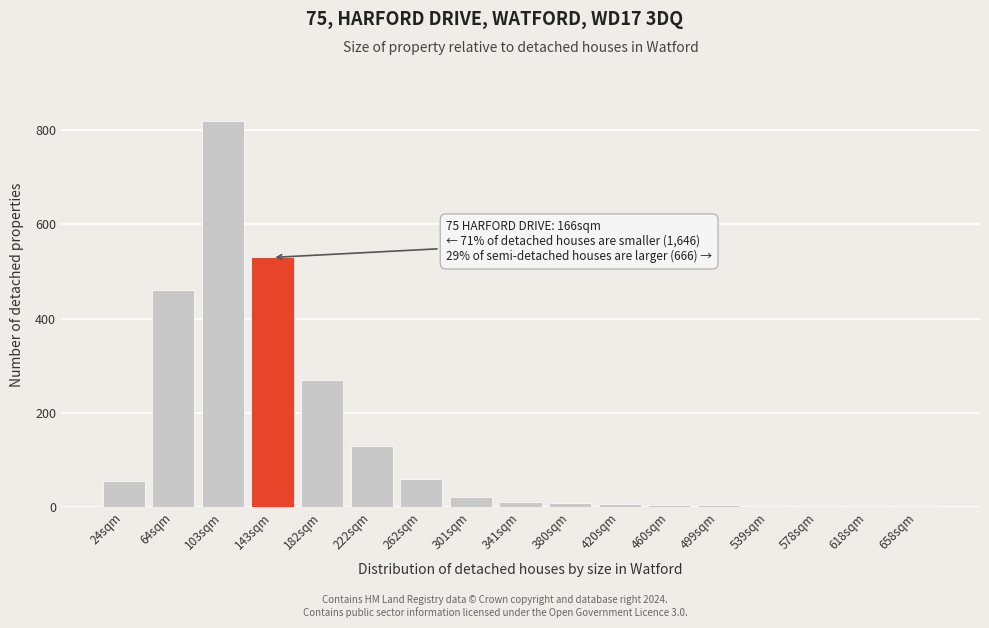

The chart shows a value of 10 at 341sqm. True or false?

True